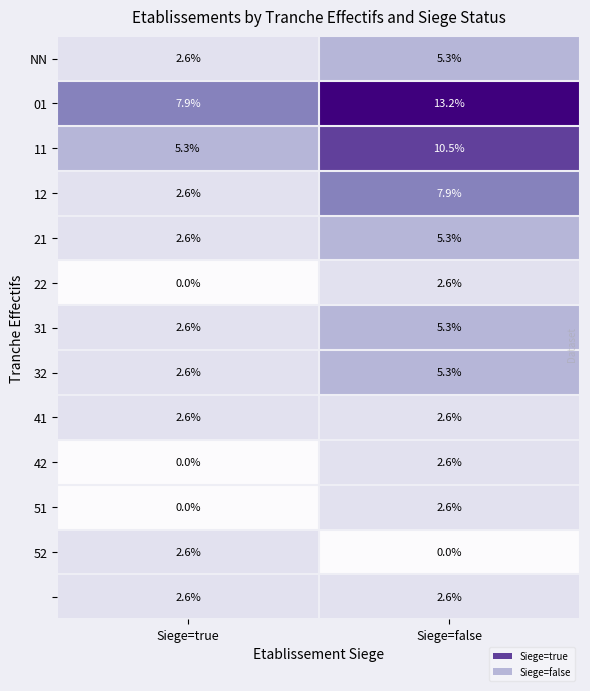

What is the greatest value displayed?

13.2